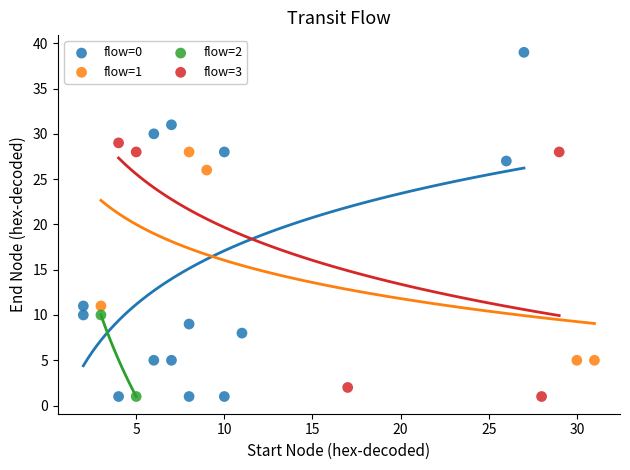

What are all the series names shown in the legend?

flow=0, flow=1, flow=2, flow=3